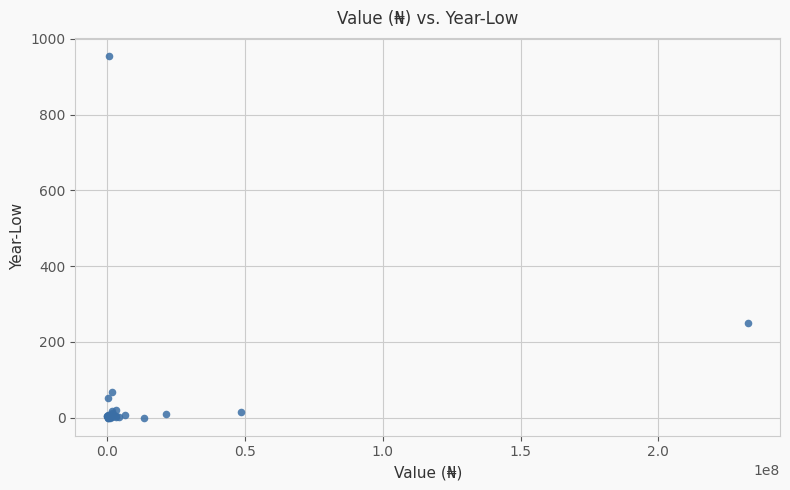

What Y value in the scatter plot is closest to 477?

249.3